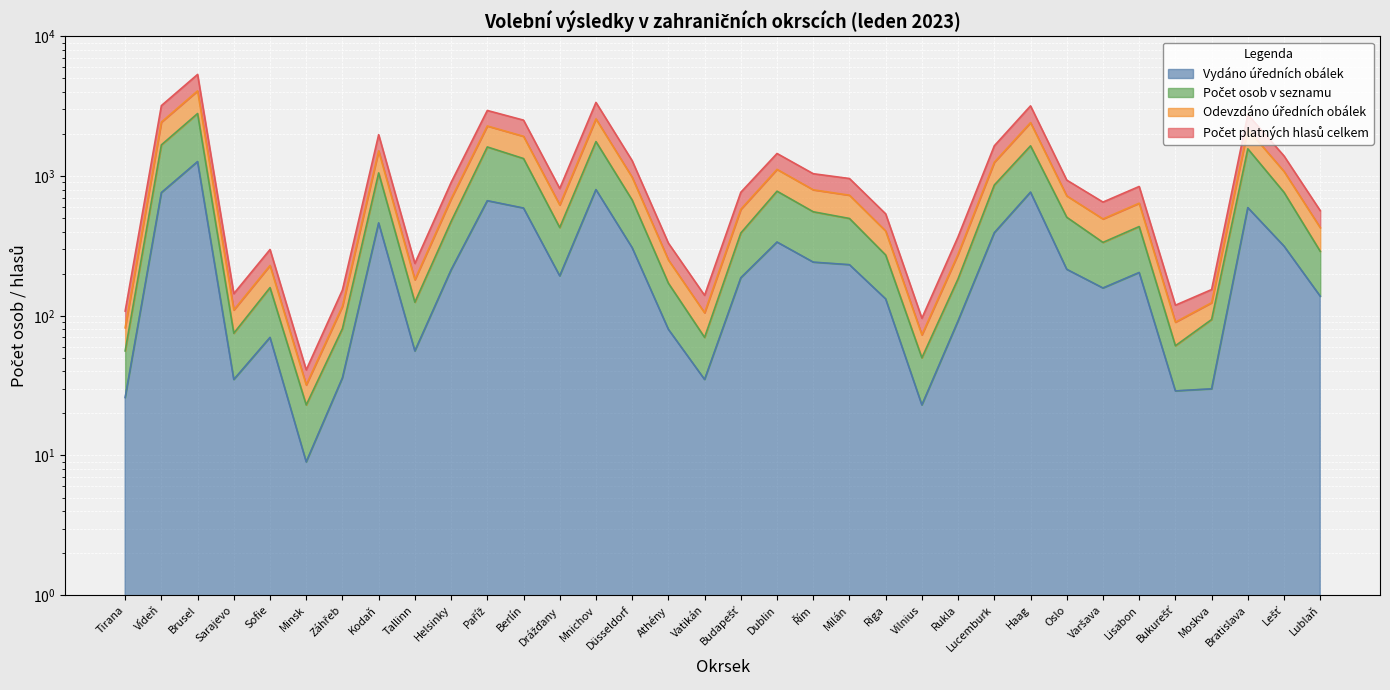

True or false: Odevzdáno úředních obálek and Počet platných hlasů celkem intersect in this chart.

False